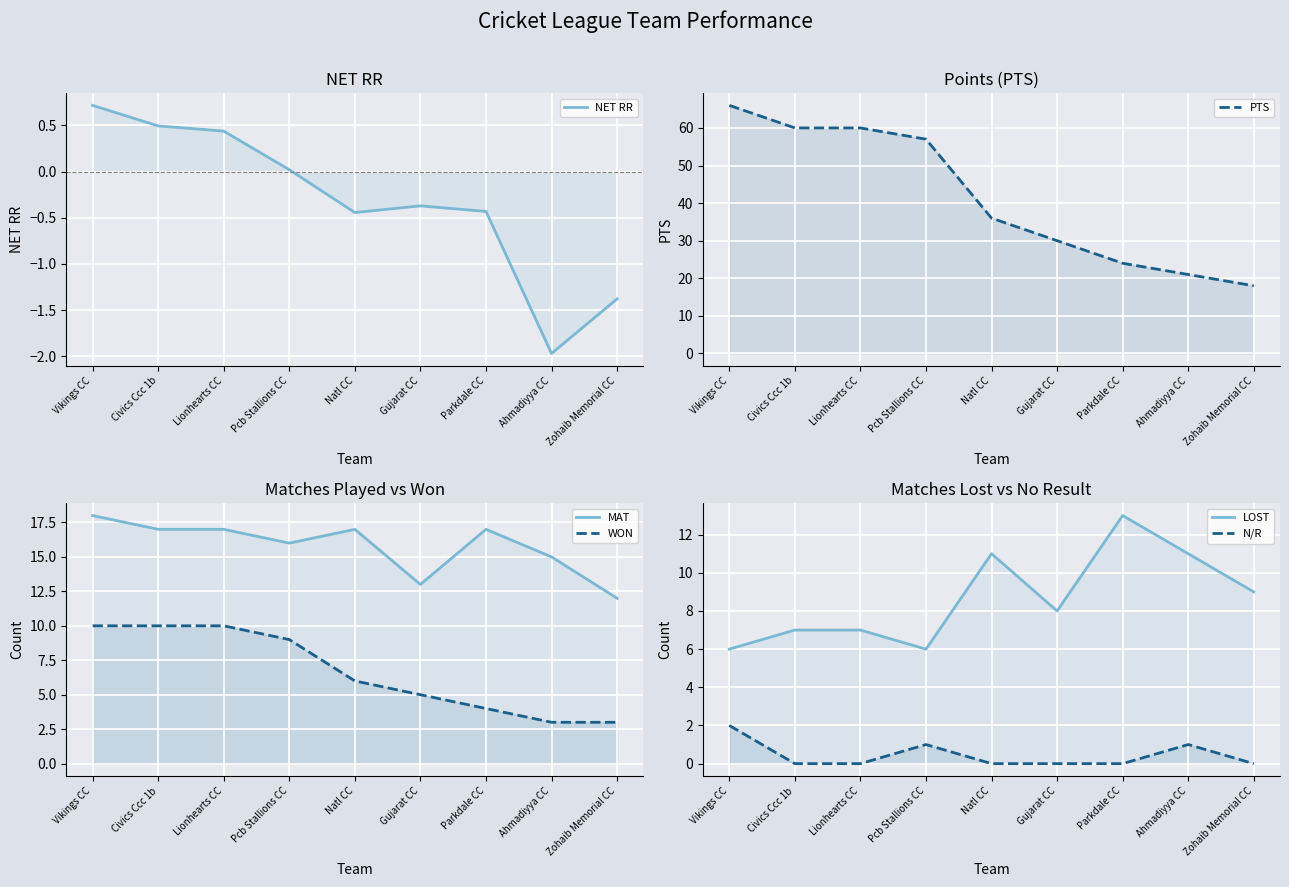

Which series has the largest total across all categories?

PTS